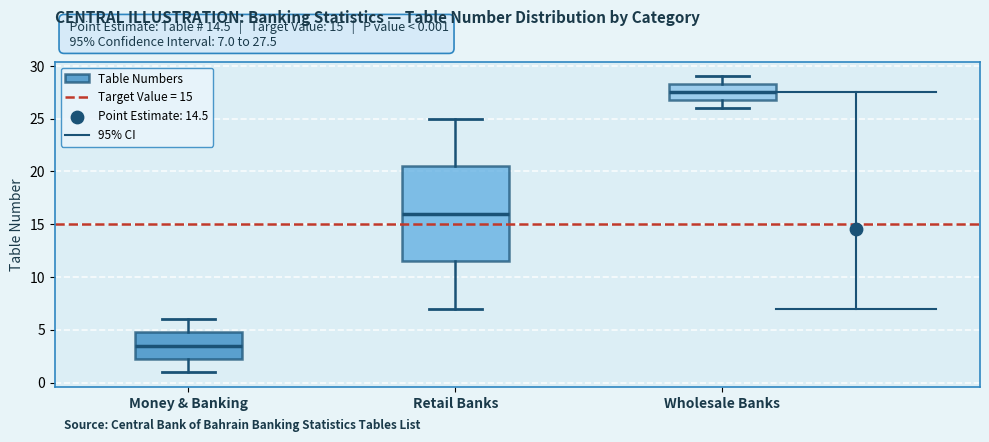

Which box is the tallest, from its lower edge to its upper edge?

Retail Banks